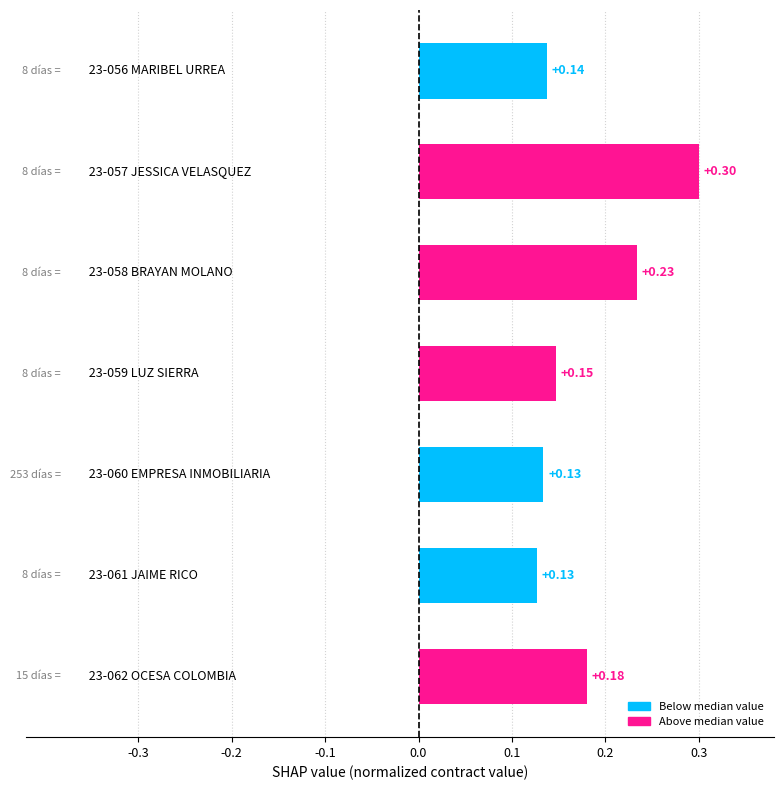

How many bars are there in total?

7